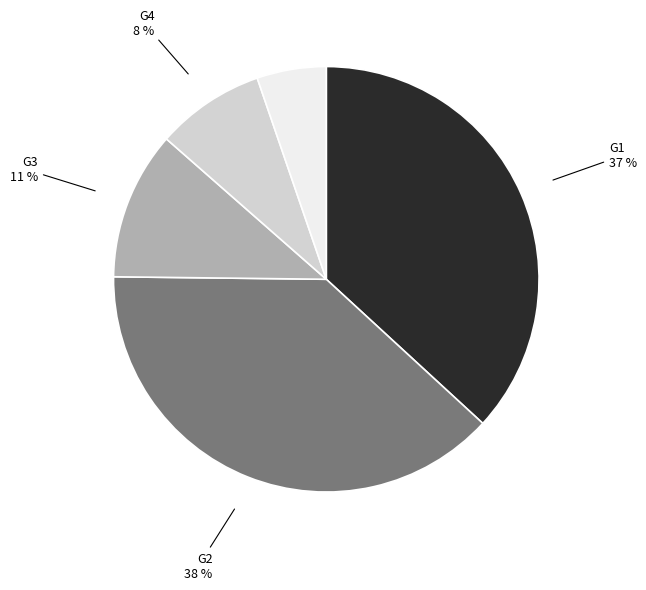

Approximately how many times larger is the value at G4 compared to G5?

1.6